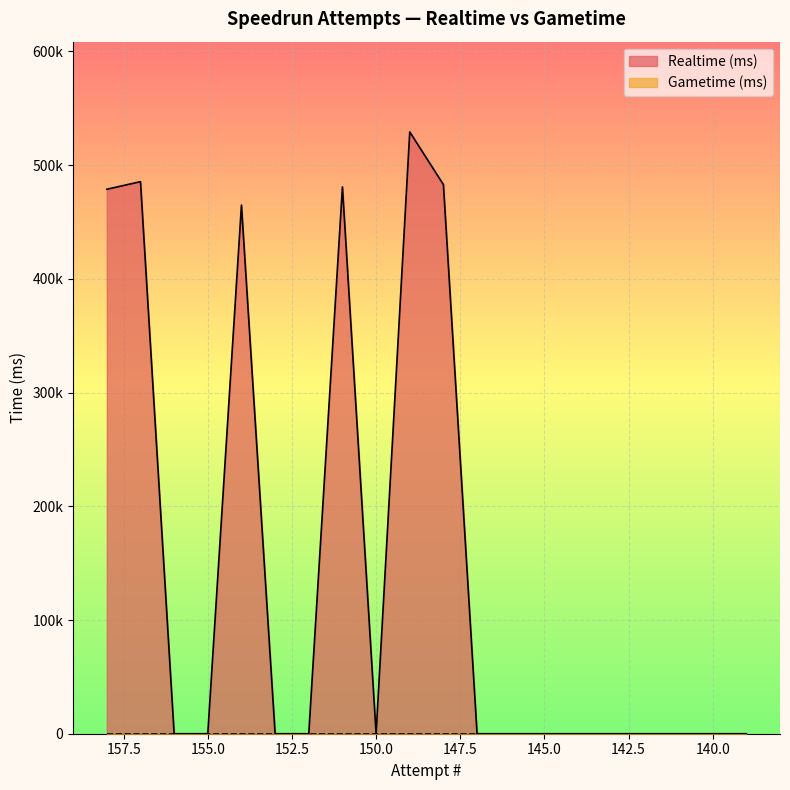

Reading left to right, what are all the values shown in this chart?

158=478779	157=485457	156=0	155=0	154=464866	153=0	152=0	151=480840	150=0	149=529196	148=482896	147=0	146=0	145=0	144=0	143=0	142=0	141=0	140=0	139=0